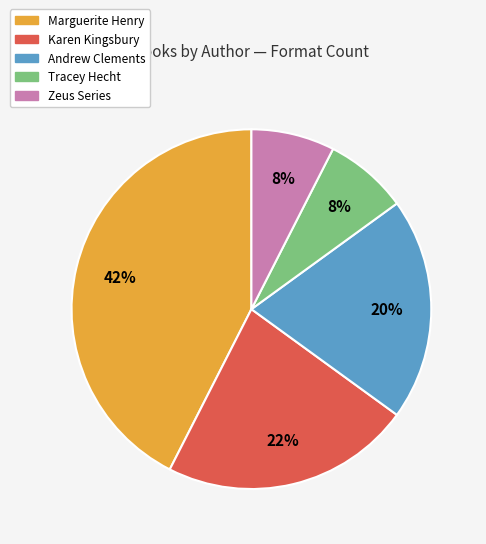

Is there a majority slice in this chart?

No